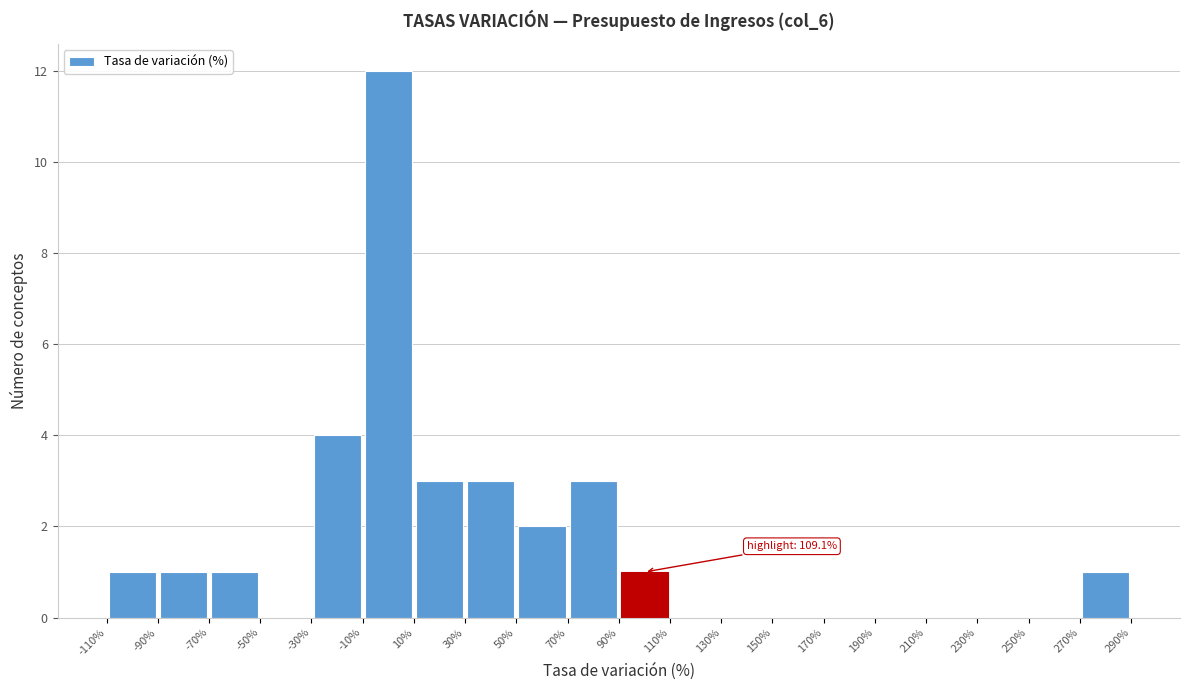

Which range on the x-axis has the tallest bar?

-10% to 10%